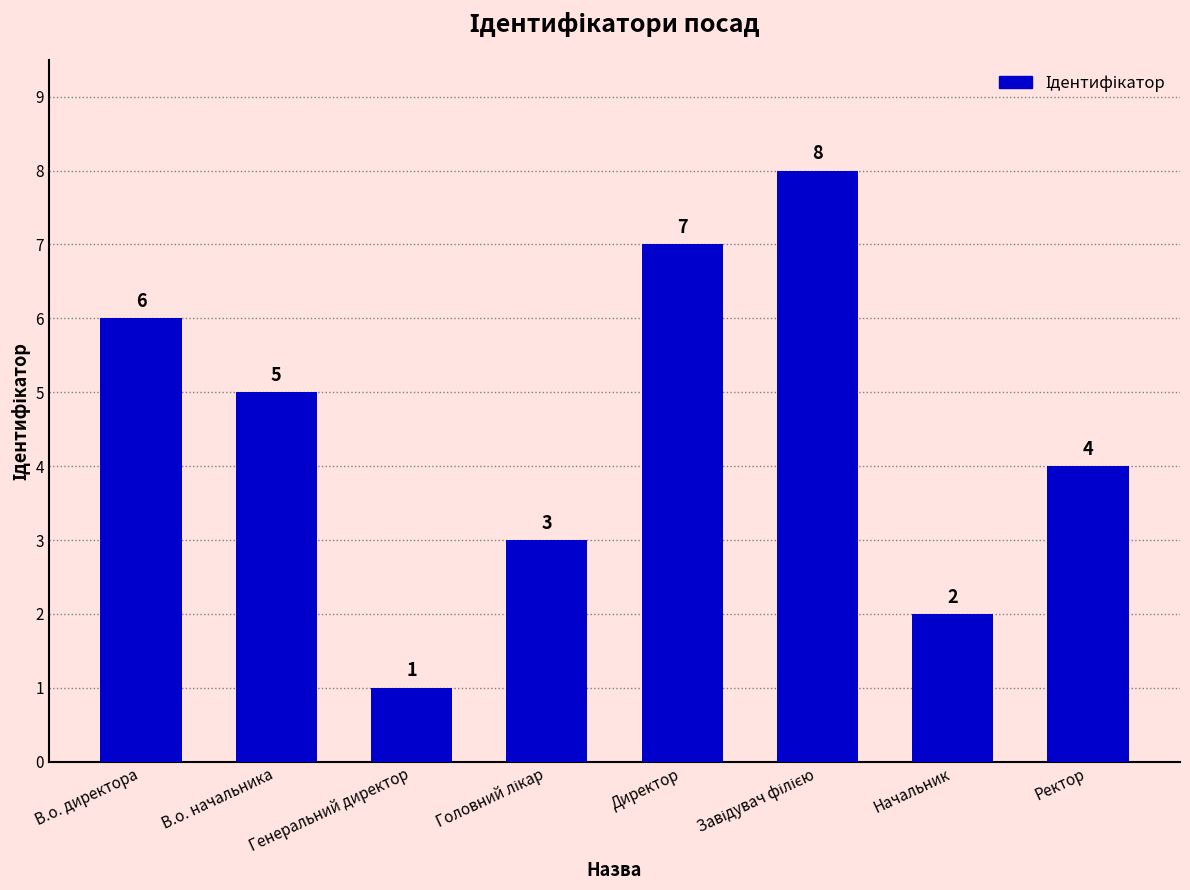

The chart shows a value of 1 at В.о. начальника. True or false?

False